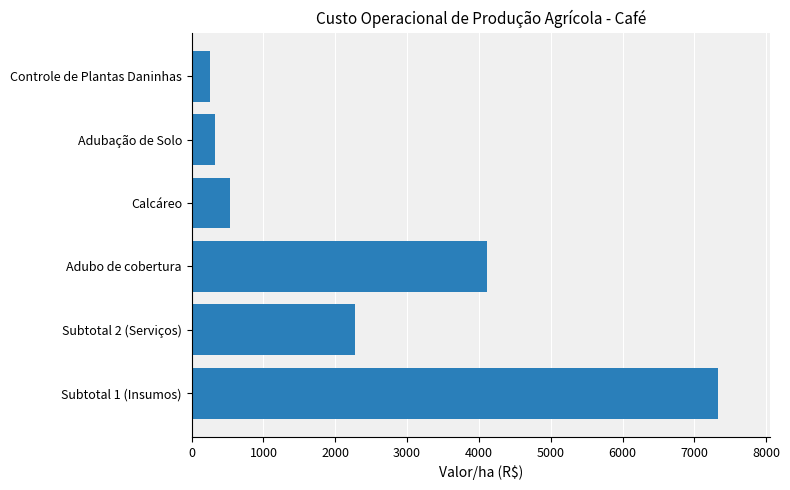

What is the difference between the maximum and minimum values?

7064.6